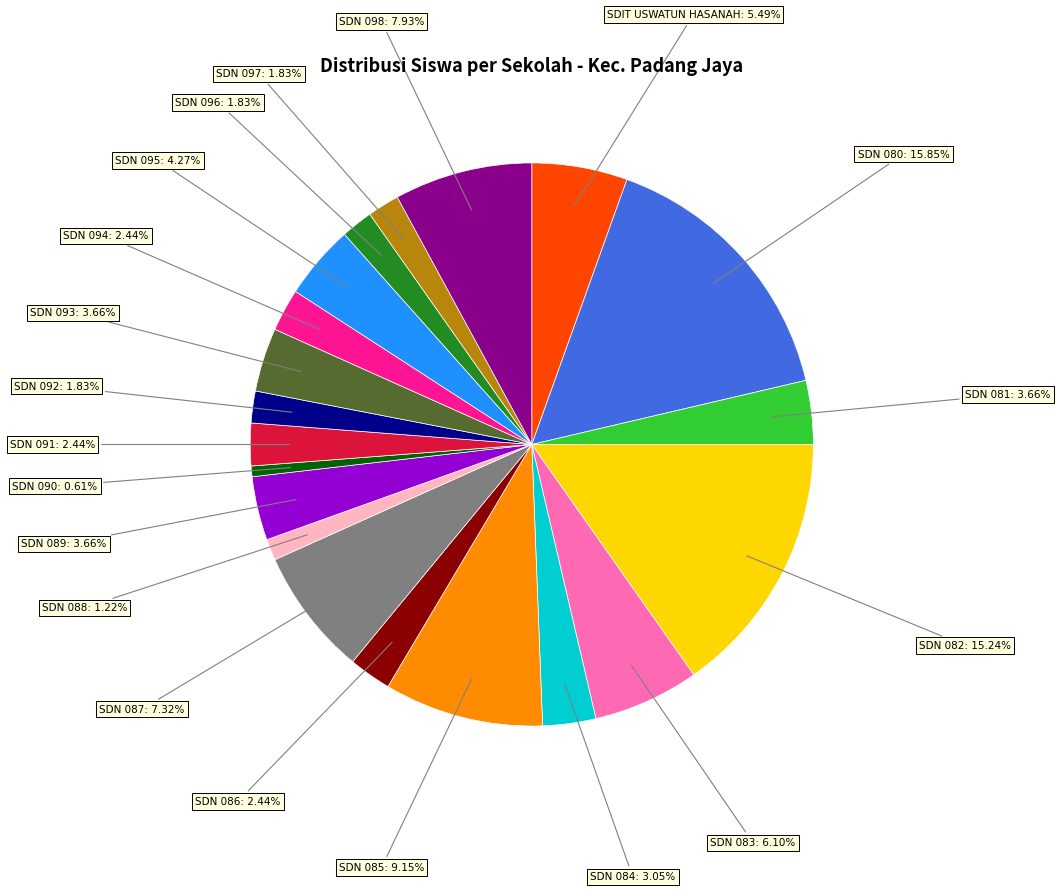

Is there any slice that represents more than half of the pie?

No